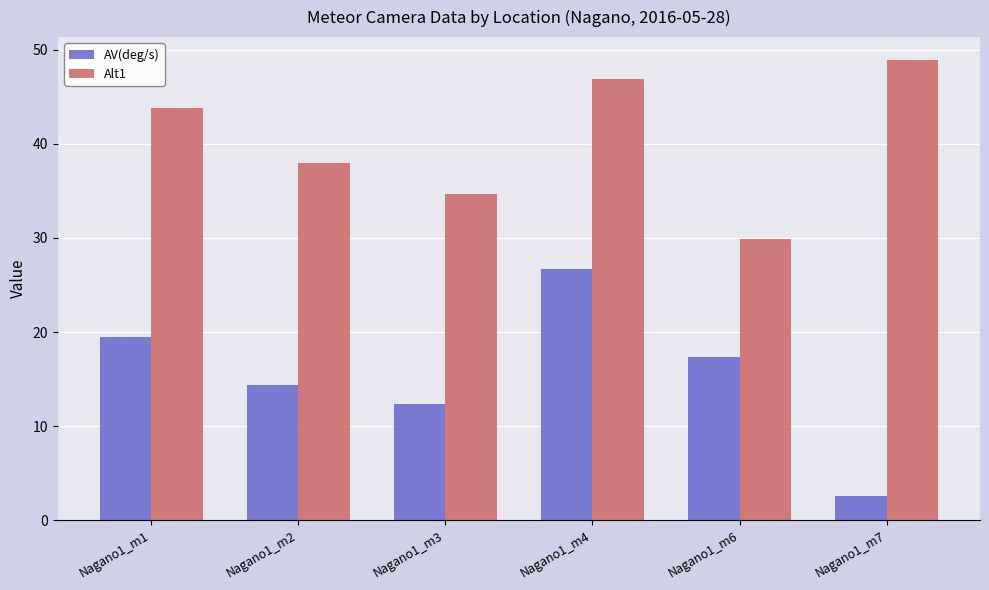

At which category does the chart reach its peak across all series?

Nagano1_m7